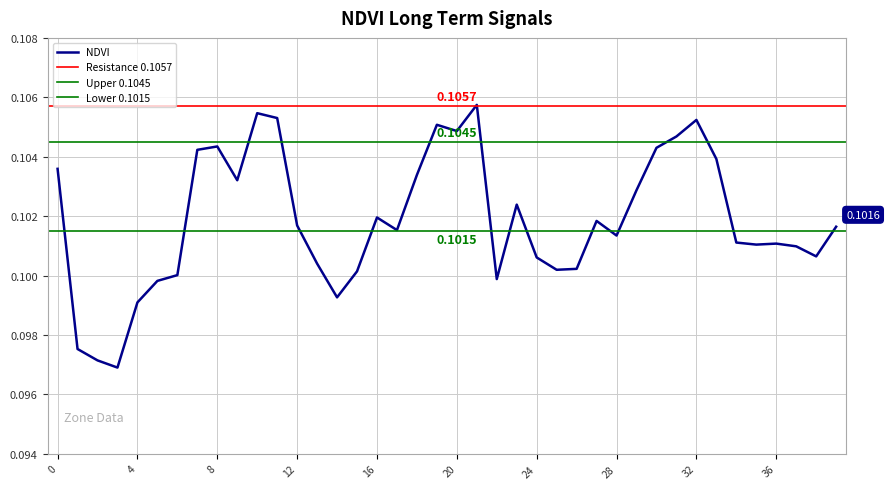

Which label corresponds to the smallest value in the chart?

3